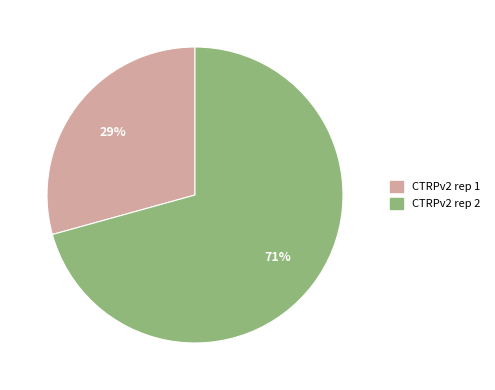

To the nearest percent, what percentage of the pie is CTRPv2 rep 2?

71%